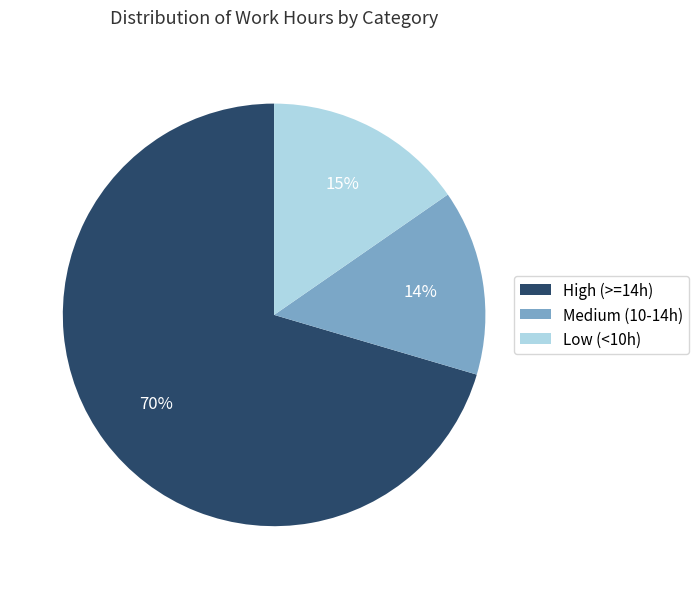

To the nearest percent, what is the average slice percentage?

33%